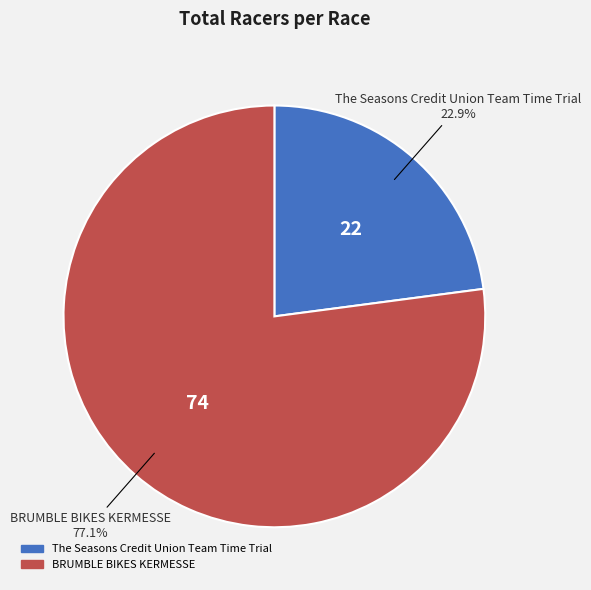

To the nearest percent, what is the combined percentage of BRUMBLE BIKES KERMESSE and The Seasons Credit Union Team Time Trial?

100%